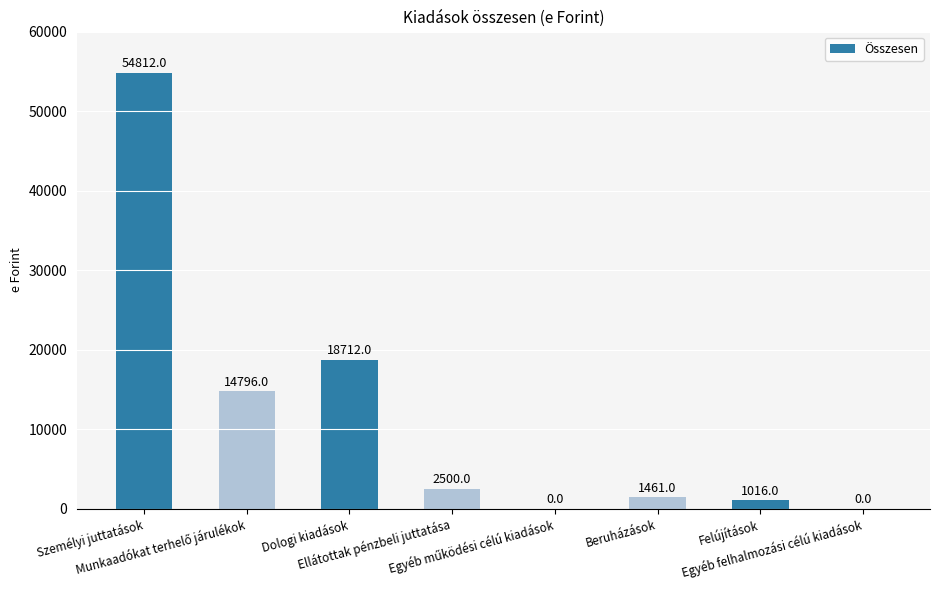

What is the greatest value displayed?

54812